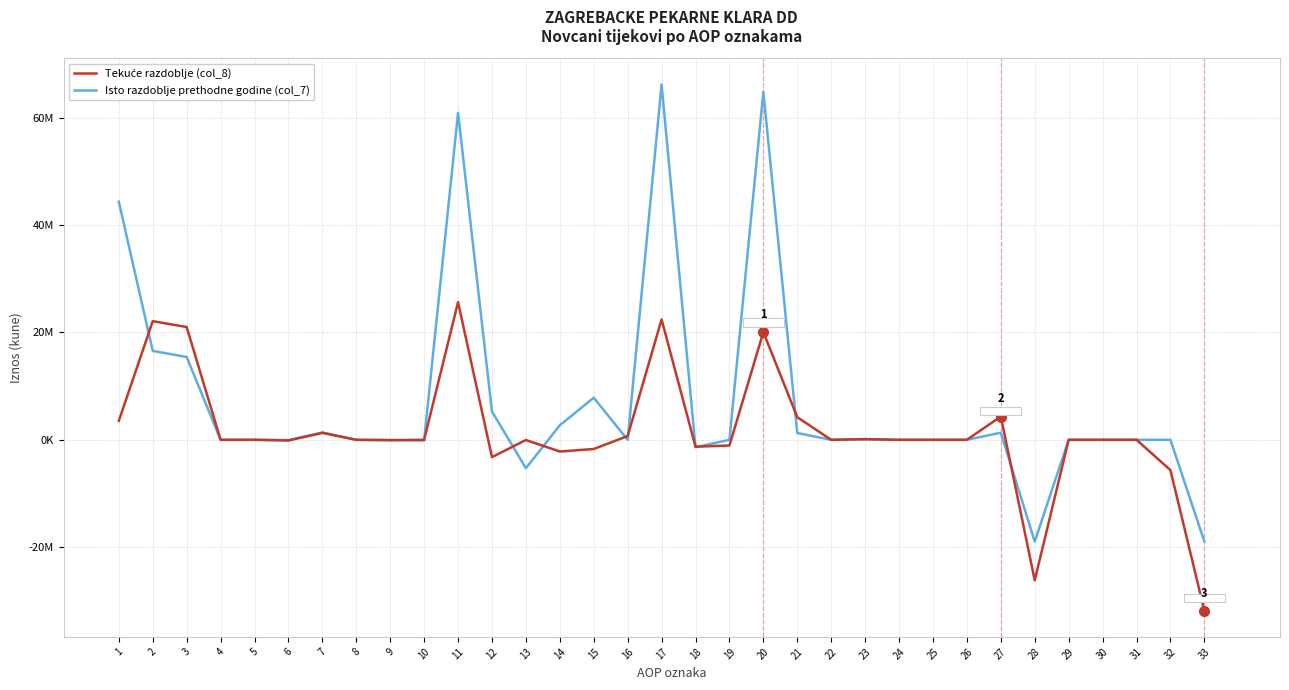

Is this an area chart (filled region under the line)?

No